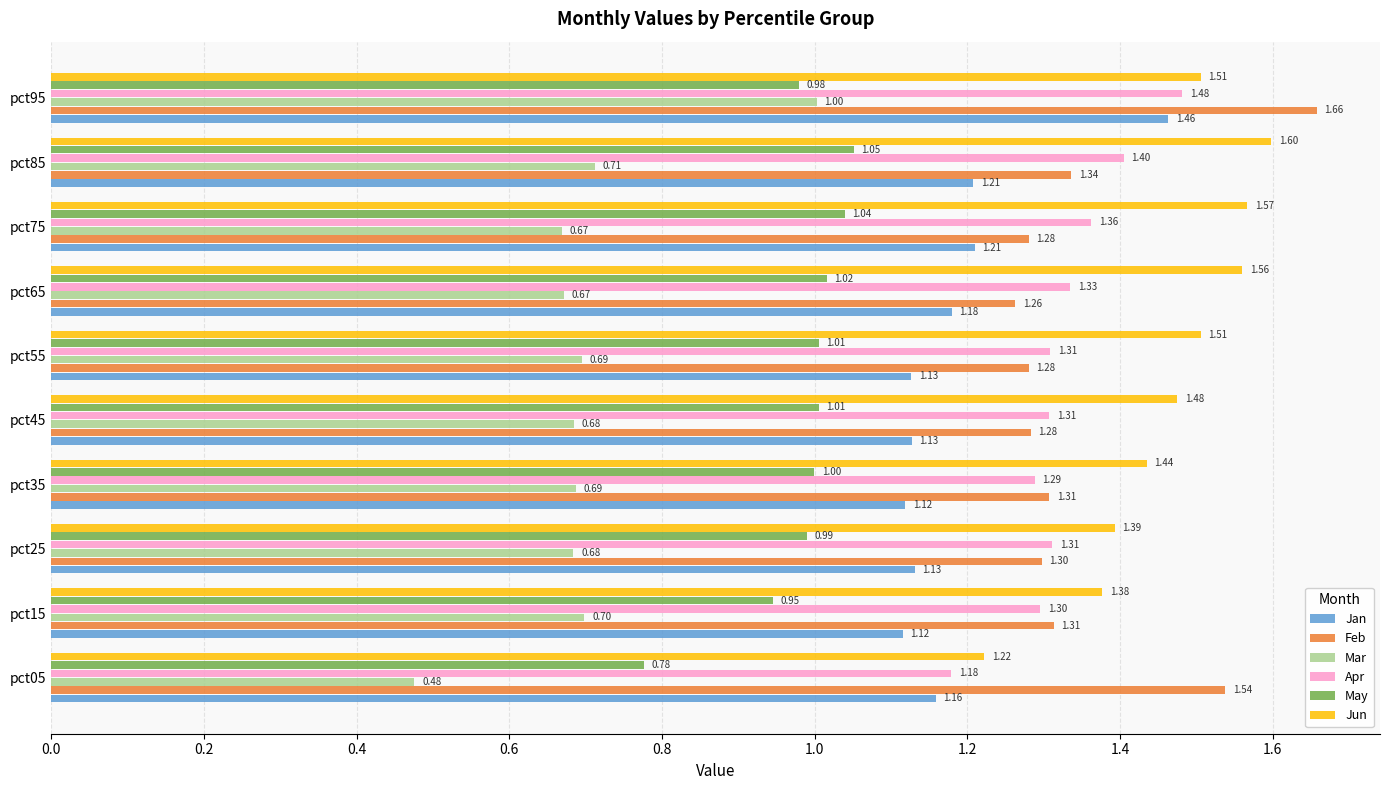

List the series in order of their peak value, highest first.

Feb, Jun, Apr, Jan, May, Mar